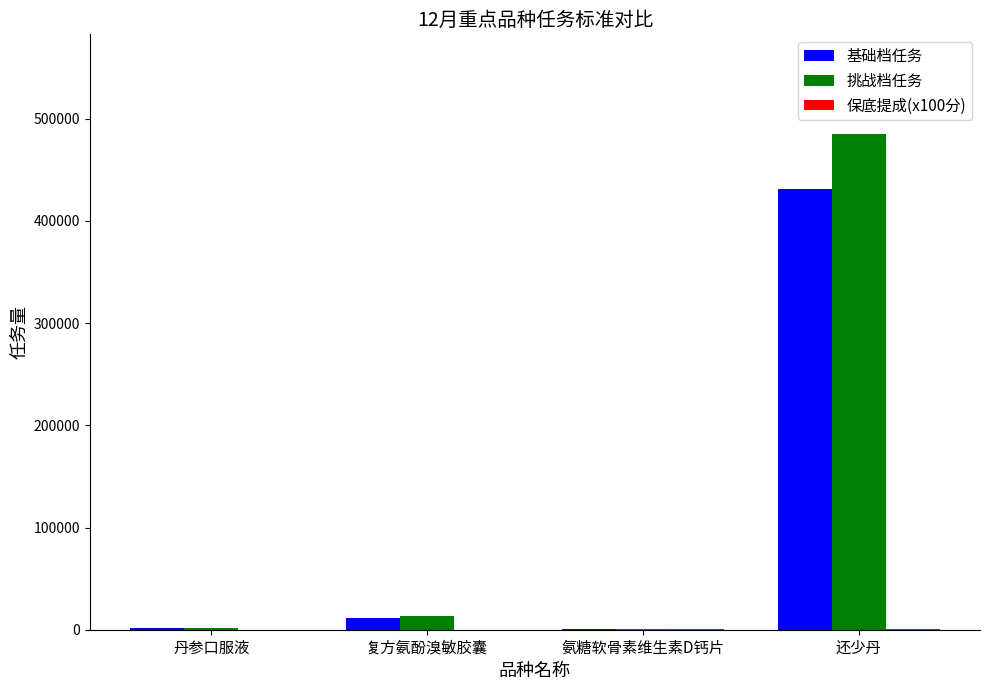

Between 丹参口服液 and 还少丹, which series saw the biggest shift?

挑战档任务